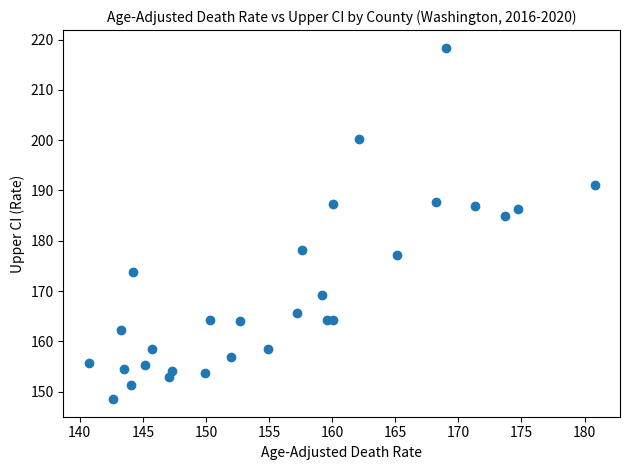

What Y value in the scatter plot is closest to 183?

184.9